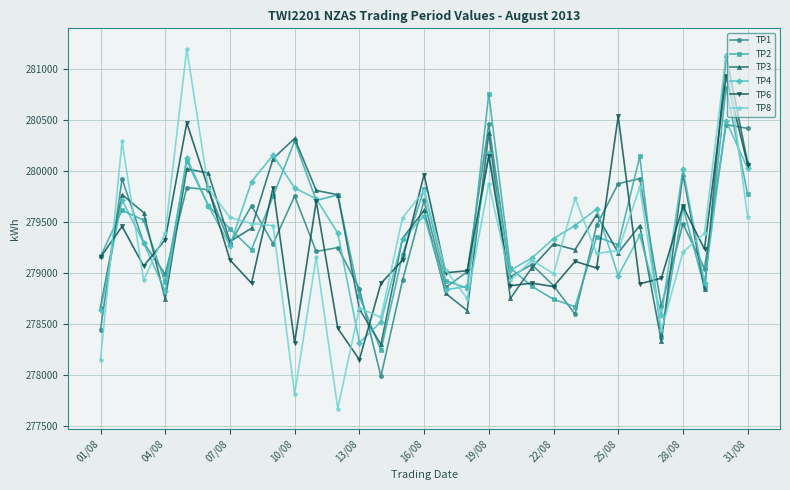

Which series has the widest spread of values?

TP8